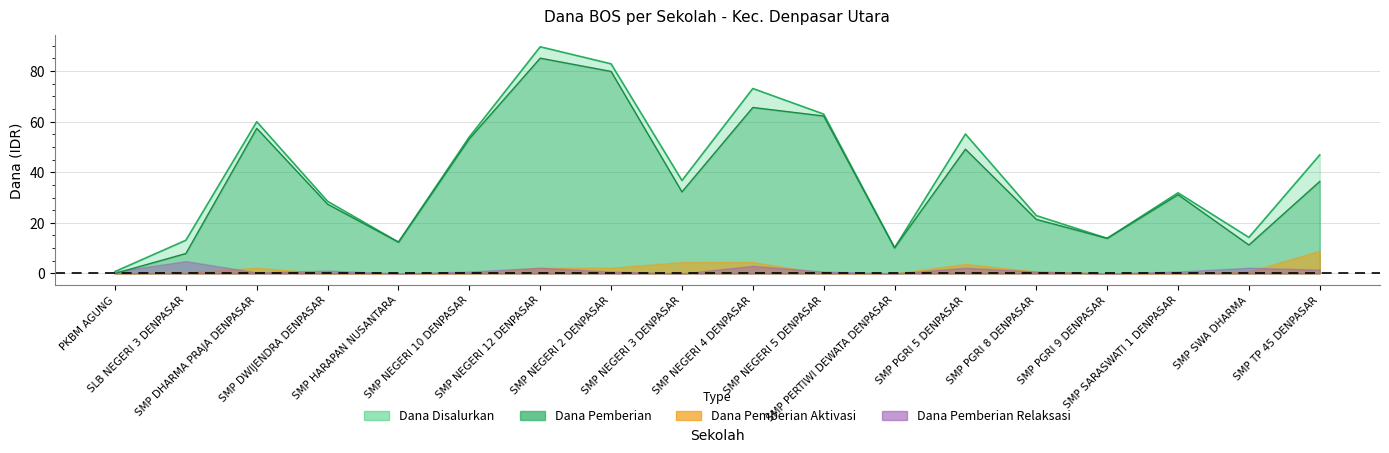

Which series changed the most between SMP DHARMA PRAJA DENPASAR and SMP SWA DHARMA?

Dana Pemberian